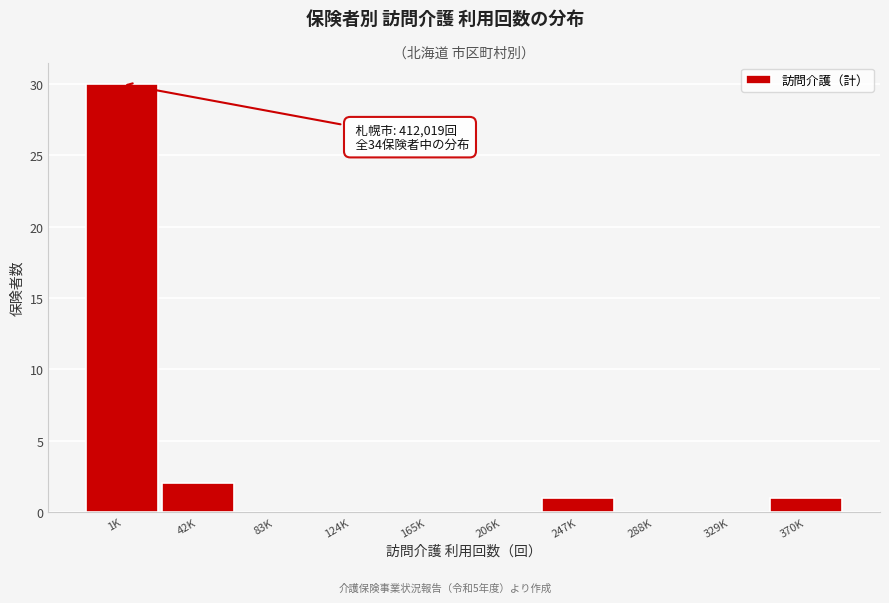

Reading right to left, list all the values displayed in this chart.

370K=1	329K=0	288K=0	247K=1	206K=0	165K=0	124K=0	83K=0	42K=2	1K=30